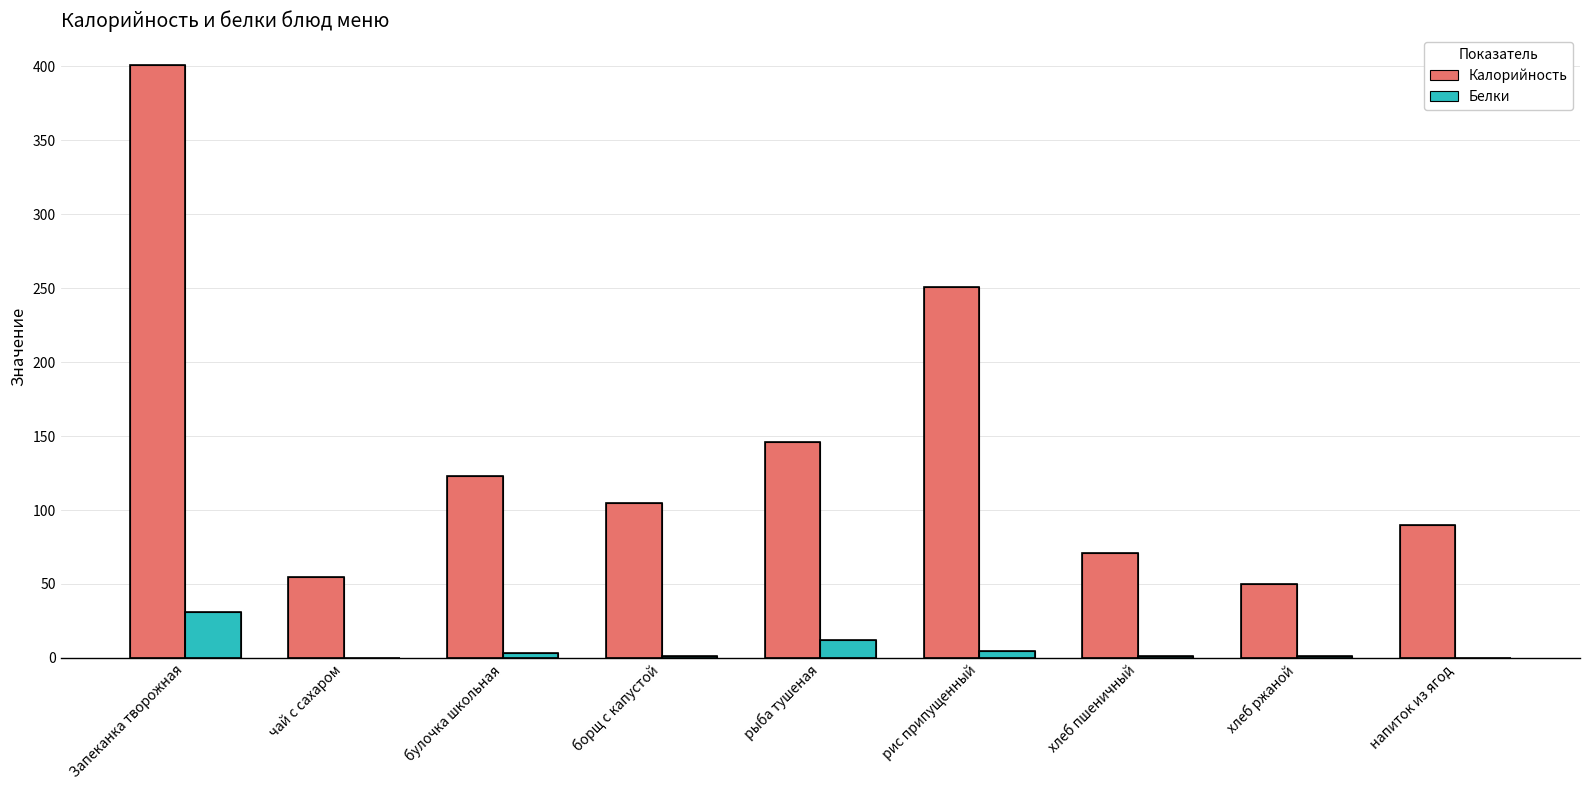

How many data points does each series have?

9